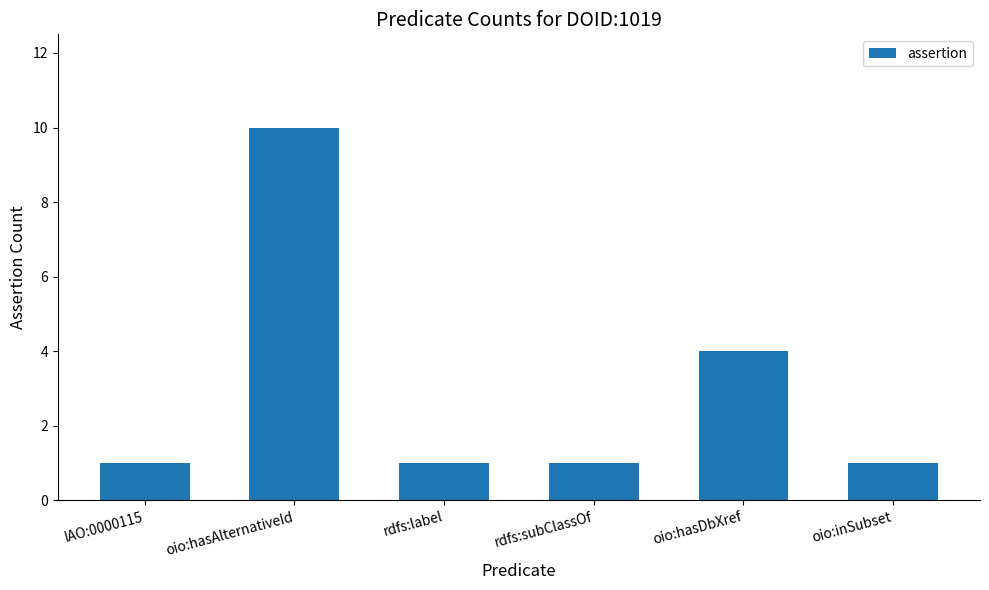

Between rdfs:label and oio:hasAlternativeId, which is larger?

oio:hasAlternativeId